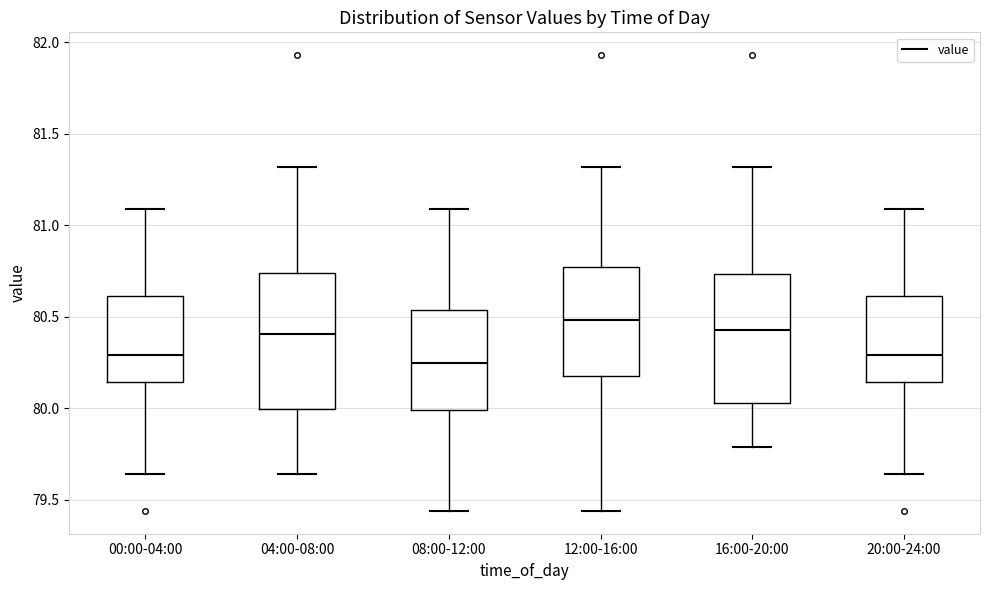

Reading left to right, read every box against the y-axis: the position of its median line, the range the box covers, and the ends of its whiskers. The values are not printed on the chart, so give them approximately, as read against the axis.

00:00-04:00: median 80.30, box 80.15 to 80.60, whiskers 79.65 to 81.10
04:00-08:00: median 80.40, box 80.00 to 80.75, whiskers 79.65 to 81.30
08:00-12:00: median 80.25, box 80.00 to 80.55, whiskers 79.45 to 81.10
12:00-16:00: median 80.50, box 80.20 to 80.80, whiskers 79.45 to 81.30
16:00-20:00: median 80.45, box 80.05 to 80.75, whiskers 79.80 to 81.30
20:00-24:00: median 80.30, box 80.15 to 80.60, whiskers 79.65 to 81.10